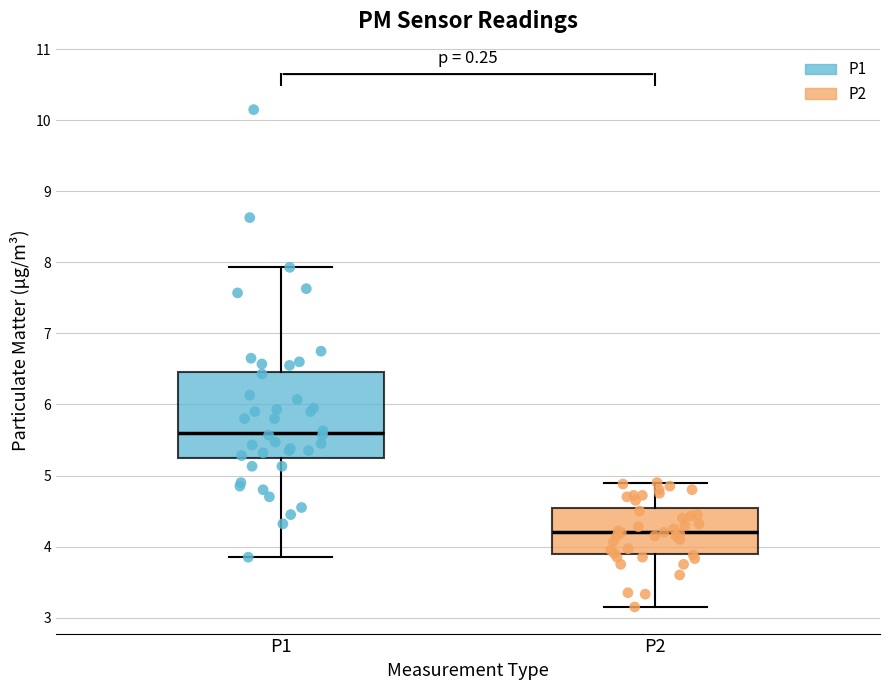

Which box is the tallest, from its lower edge to its upper edge?

P1